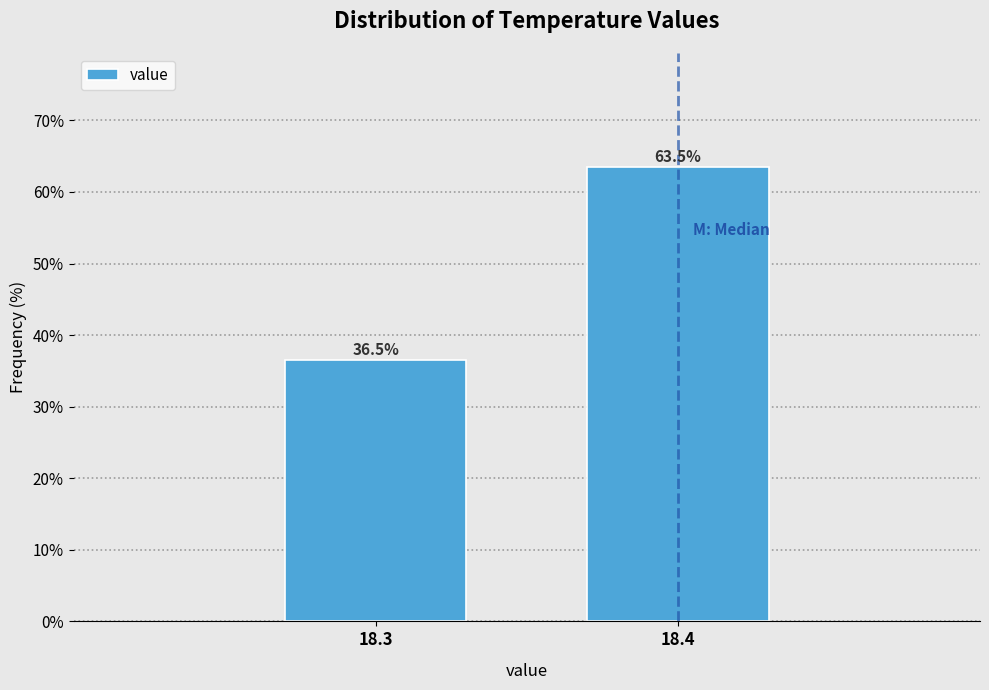

Reading right to left, what are all the values shown in this chart?

63.5	36.5